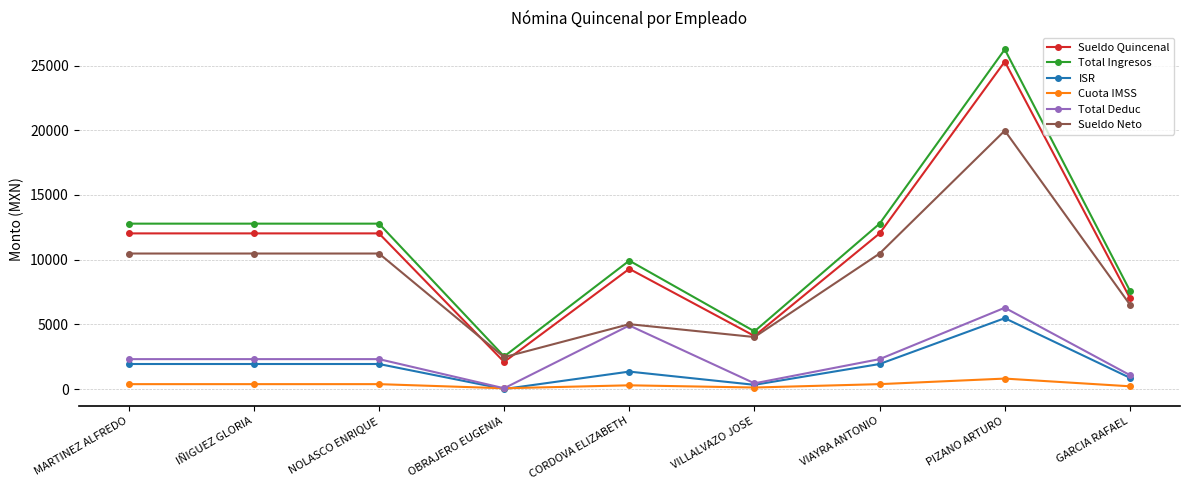

What is the greatest value displayed?

26251.5